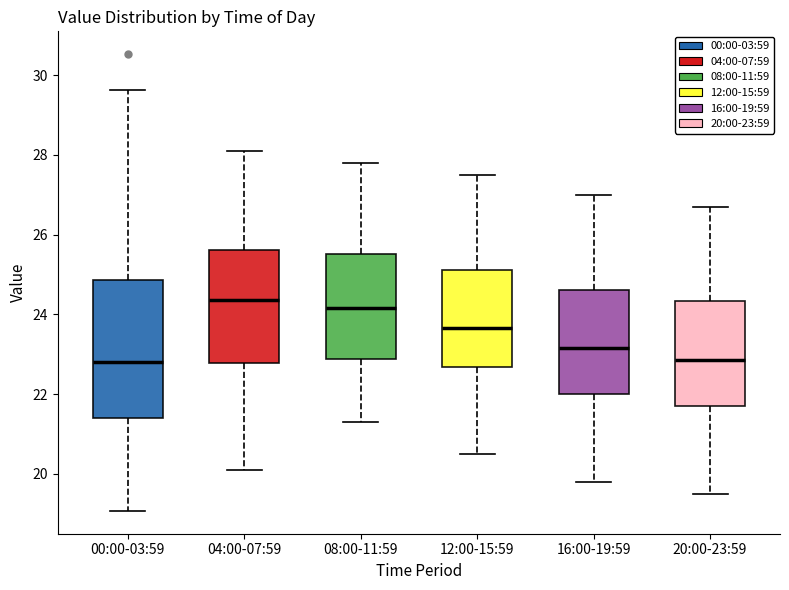

Where is the upper edge of the box for 20:00-23:59 on the y-axis? The values are not printed on the chart, so give them approximately, as read against the axis.

24.4